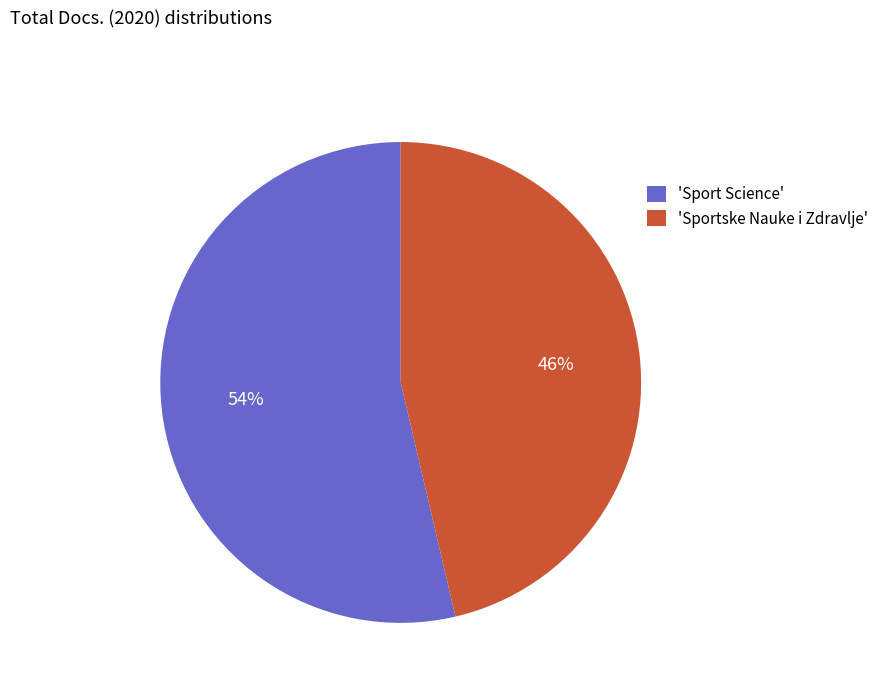

How many segments does this pie chart have?

2